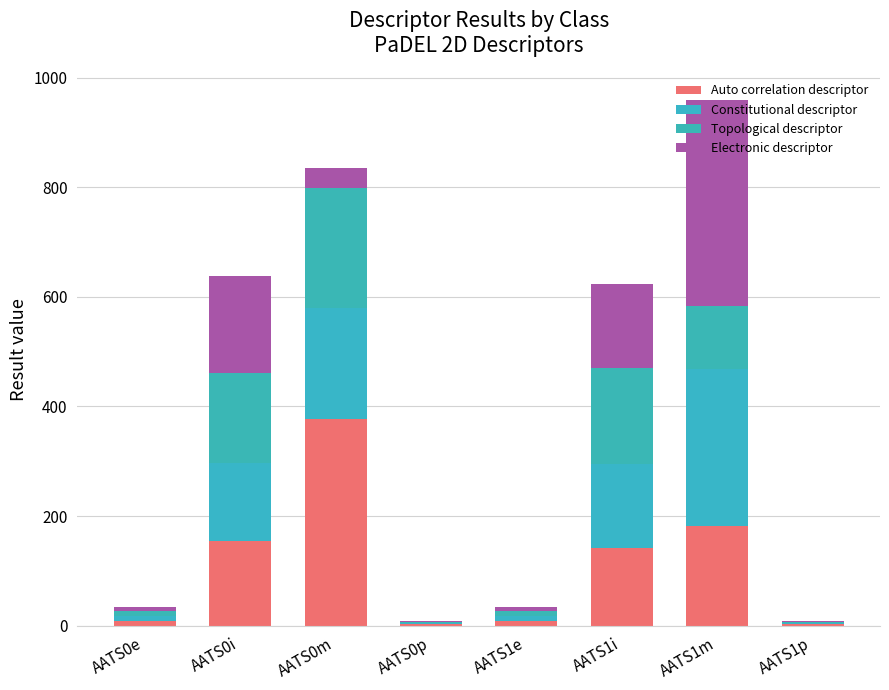

Count the number of data series in this chart.

4